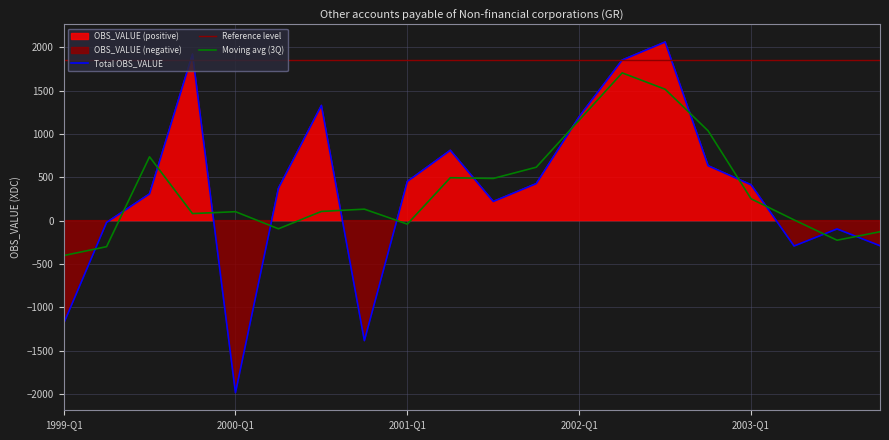

Reading right to left, transcribe all the data shown in this chart.

OBS_VALUE: -290.0	-96.0	-293.1	413.6	633.9	2062.5	1854.1	1201.2	427.1	221.2	812.1	452.6	-1386.2	1330.6	373.9	-1987.7	1922.8	308.6	-21.2	-1190.2
Positive values: 0.0	0.0	0.0	413.6	633.9	2062.5	1854.1	1201.2	427.1	221.2	812.1	452.6	0.0	1330.6	373.9	0.0	1922.8	308.6	0.0	0.0
Negative values: -290.0	-96.0	-293.1	0.0	0.0	0.0	0.0	0.0	0.0	0.0	0.0	0.0	-1386.2	0.0	0.0	-1987.7	0.0	0.0	-21.2	-1190.2